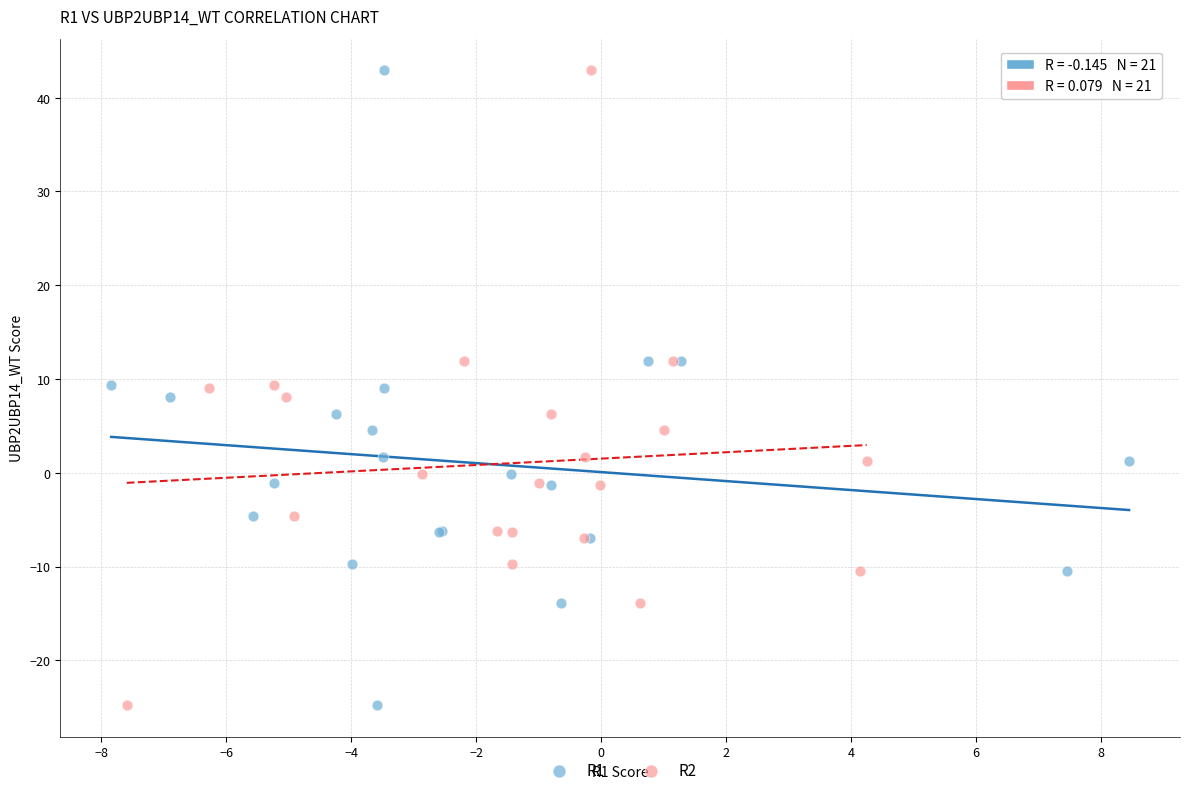

What are all the series names shown in the legend?

R1, R2